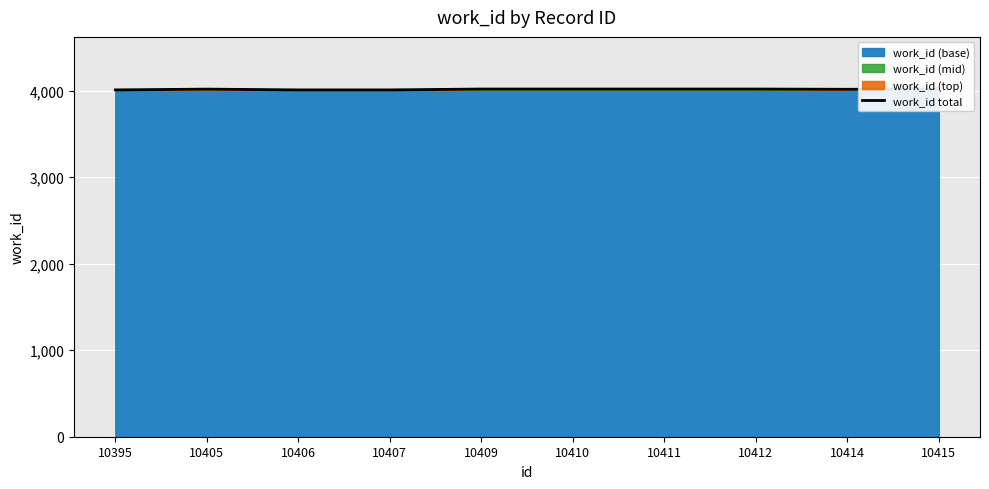

Approximately how many times larger is the value at 10395 compared to 10410?

1.0